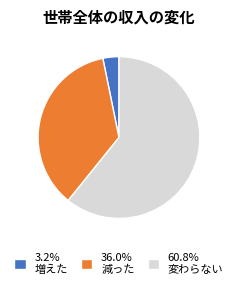

Does 60.8% 変わらない represent more than half of the total?

Yes